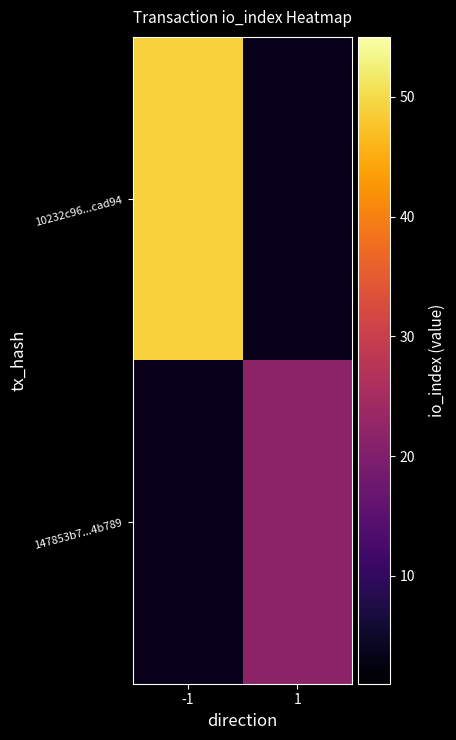

Which has a higher value, 1 or -1?

-1